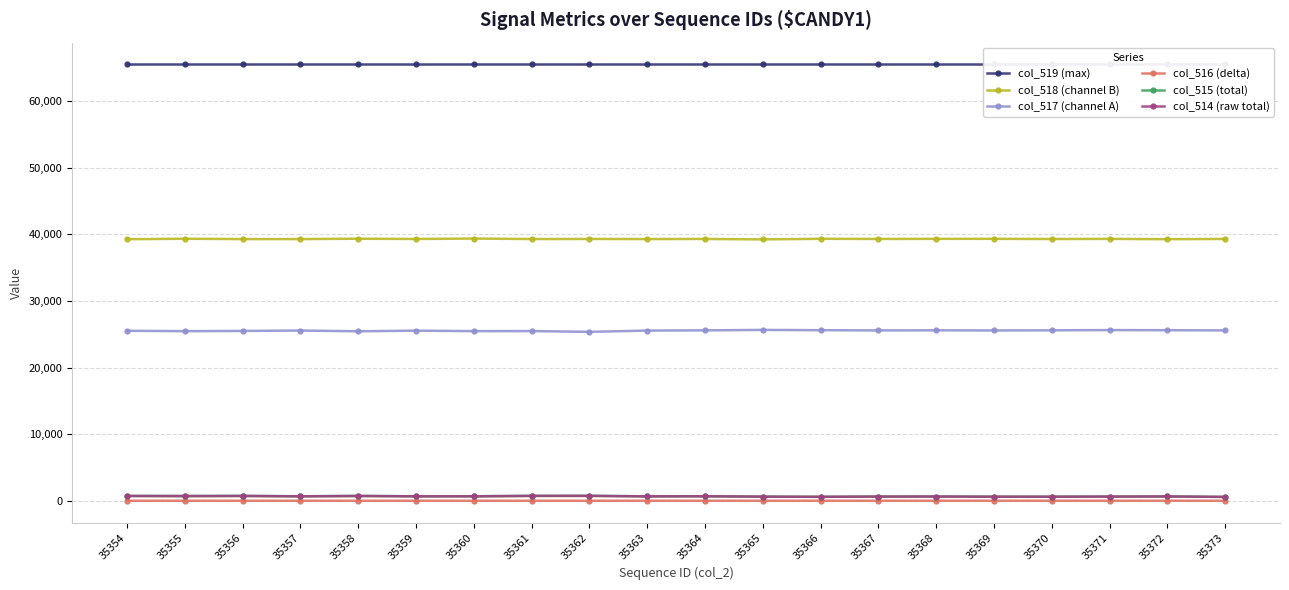

How many interior local peaks does the col_514 (raw total) series have?

6